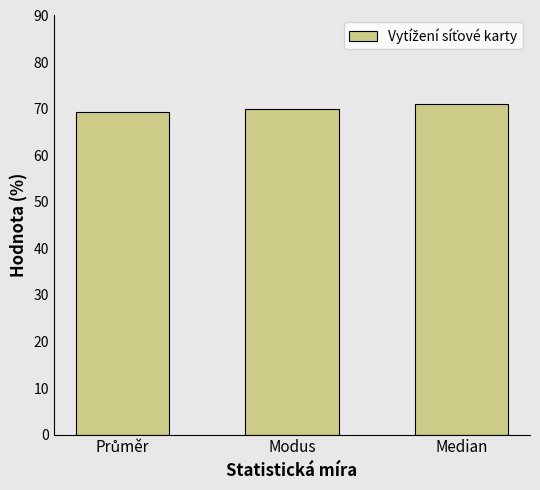

What is the minimum value shown in the chart?

69.3